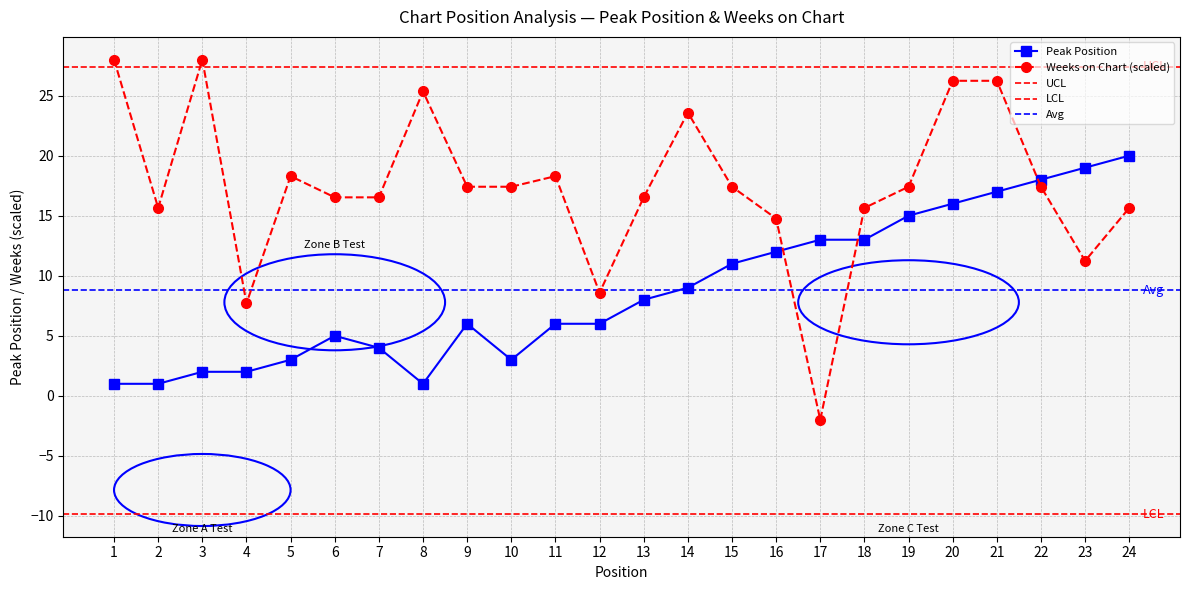

What is the lowest value of the Weeks on Chart series?

-2.0